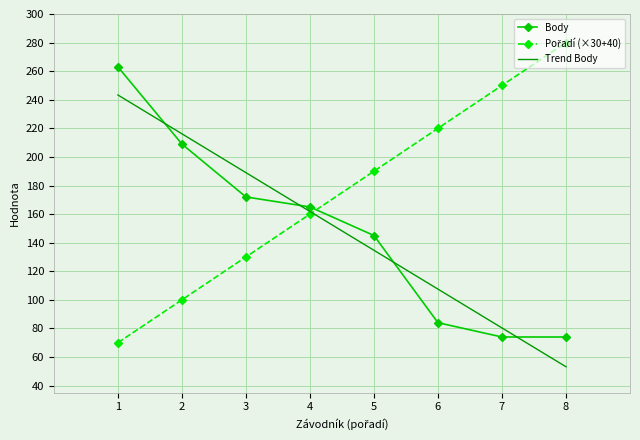

At how many categories does at least one series exceed 240?

3